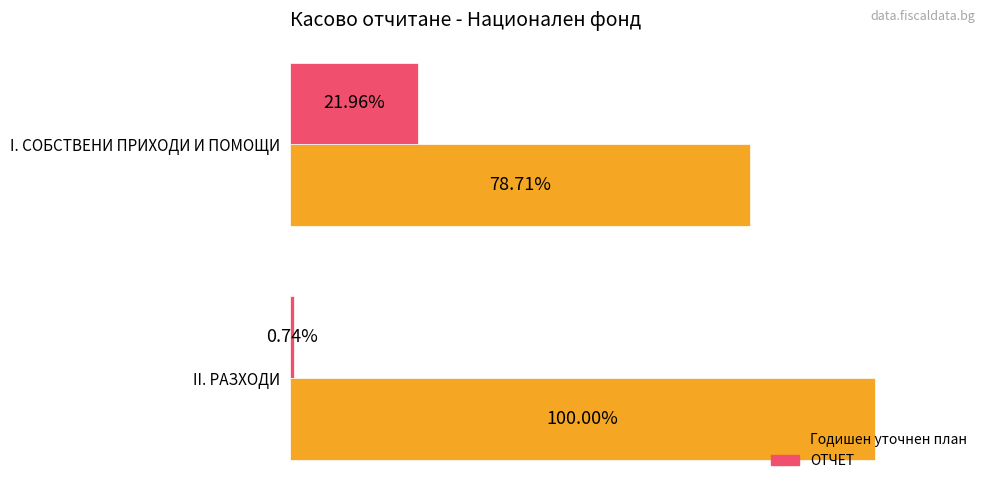

What are all the series names shown in the legend?

Годишен уточнен план, ОТЧЕТ